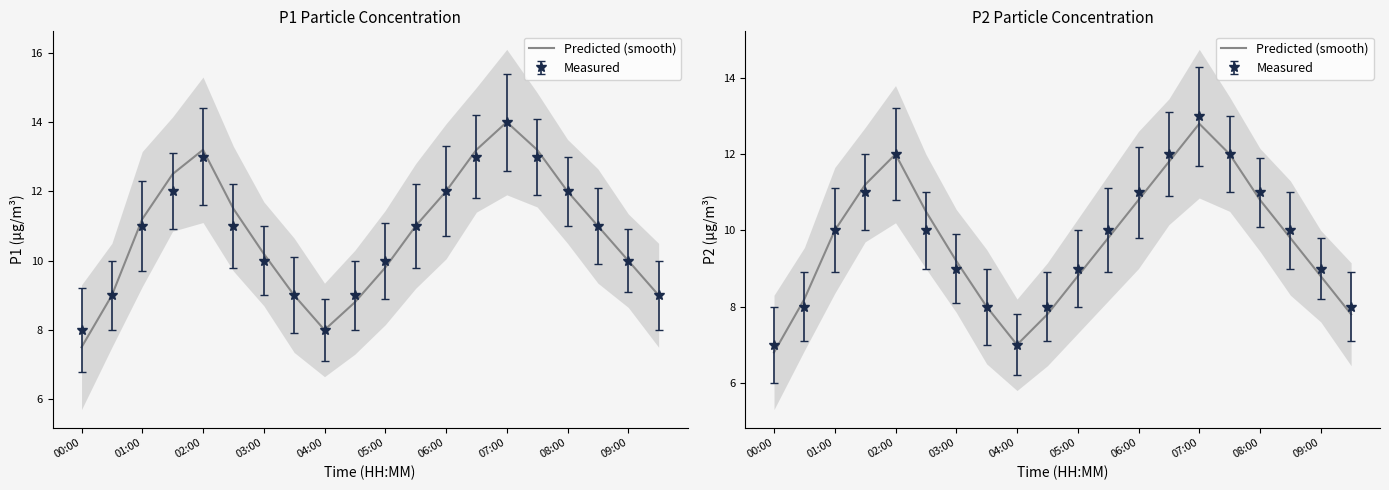

What is the value of the 5th point from the left?

12.0